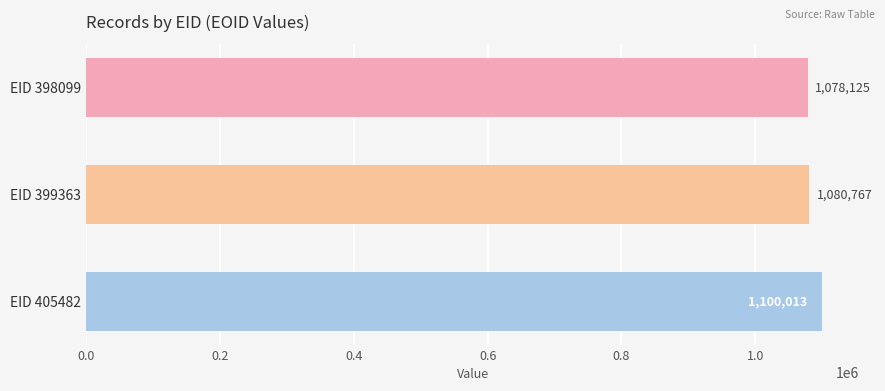

Reading top to bottom, transcribe all the data shown in this chart.

EID 398099=1078125	EID 399363=1080767	EID 405482=1100013